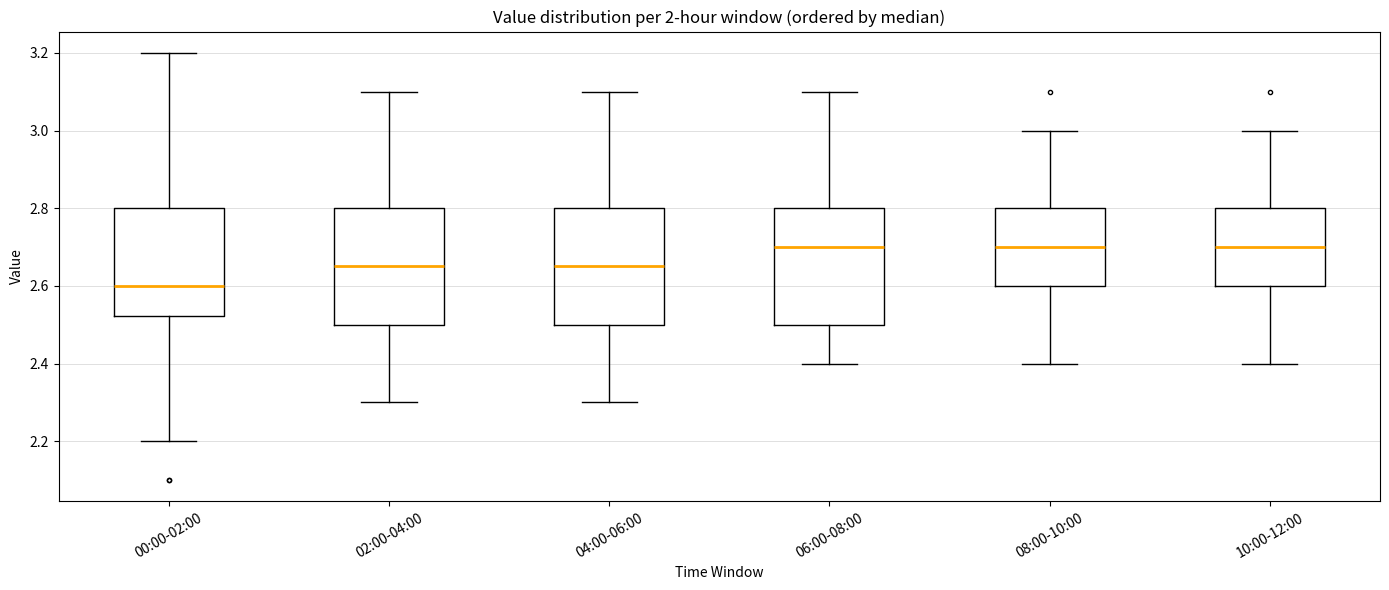

Reading left to right, read every box against the y-axis: the position of its median line, the range the box covers, and the ends of its whiskers. The values are not printed on the chart, so give them approximately, as read against the axis.

00:00-02:00: median 2.60, box 2.52 to 2.80, whiskers 2.20 to 3.20
02:00-04:00: median 2.66, box 2.50 to 2.80, whiskers 2.30 to 3.10
04:00-06:00: median 2.66, box 2.50 to 2.80, whiskers 2.30 to 3.10
06:00-08:00: median 2.70, box 2.50 to 2.80, whiskers 2.40 to 3.10
08:00-10:00: median 2.70, box 2.60 to 2.80, whiskers 2.40 to 3.00
10:00-12:00: median 2.70, box 2.60 to 2.80, whiskers 2.40 to 3.00